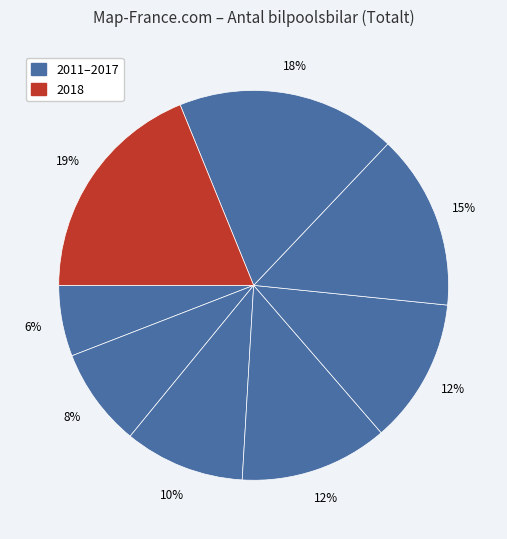

Count the number of slices in the pie.

8